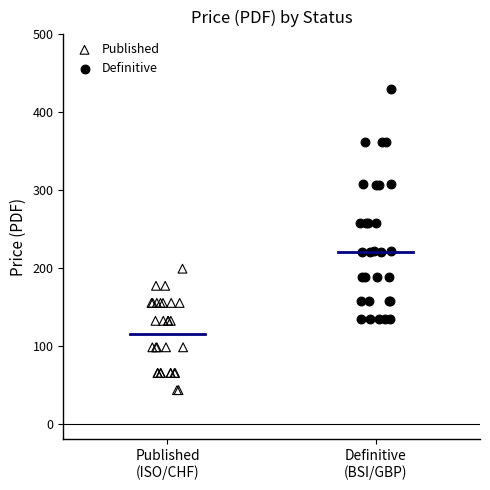

Which series contains the highest Y value?

Definitive